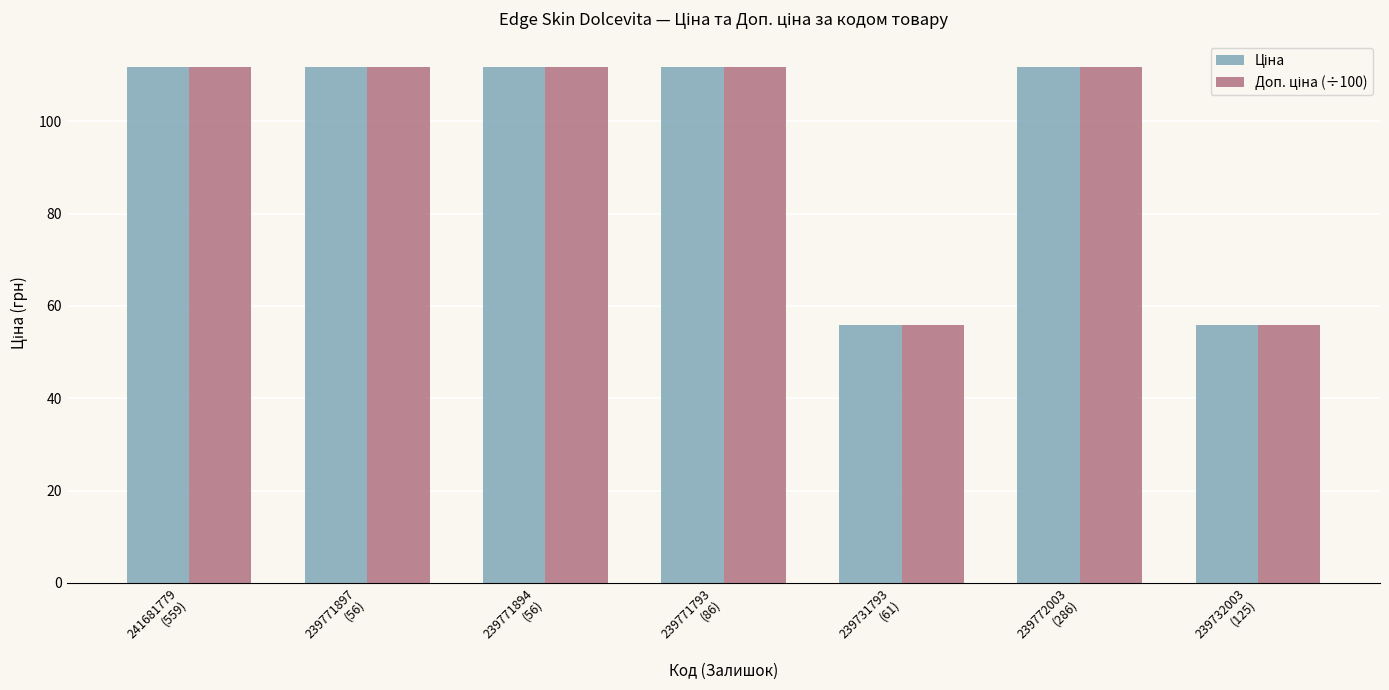

What is the smallest value displayed?

55.9